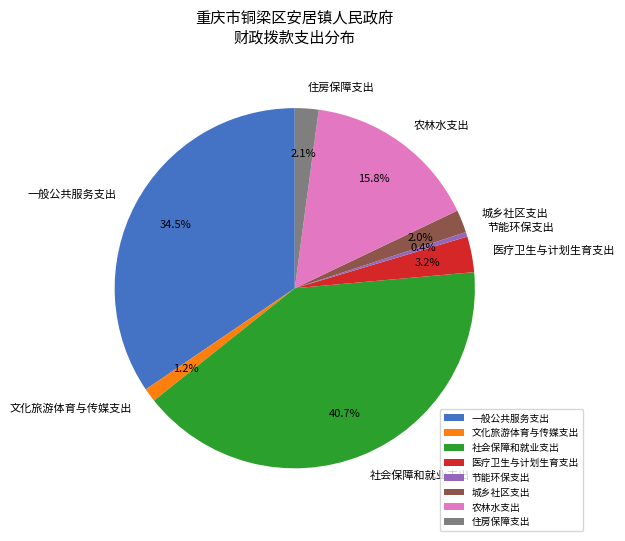

Between 医疗卫生与计划生育支出 and 社会保障和就业支出, which is larger?

社会保障和就业支出